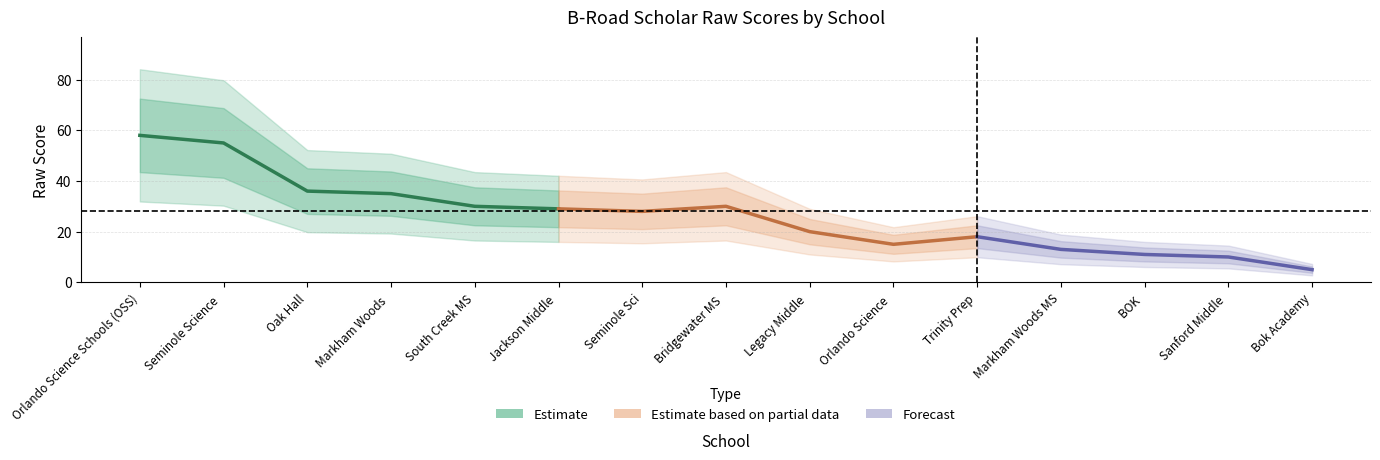

At which category does the chart reach its minimum across all series?

Bok Academy